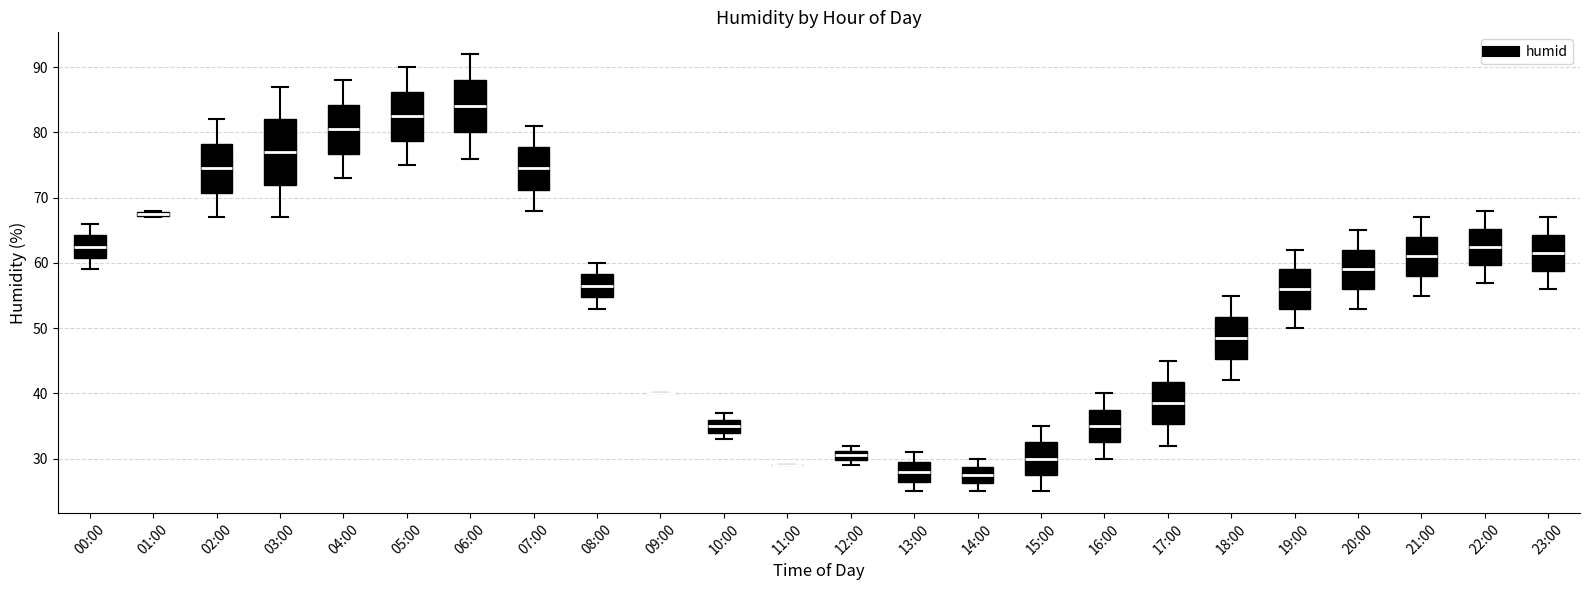

Comparing the boxes themselves (not the whiskers), which one is the tallest?

03:00